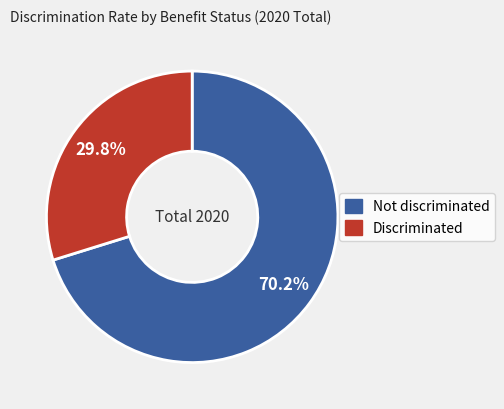

Is there any slice that represents more than half of the pie?

Yes